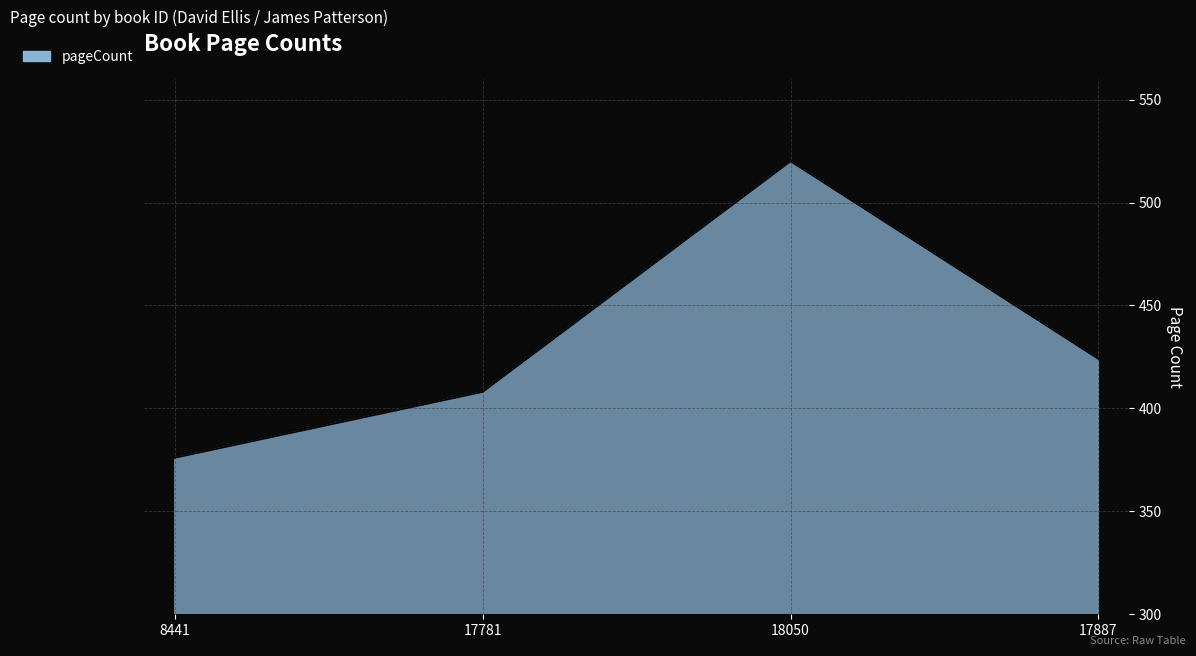

List the labels in order of value, largest first.

18050, 17887, 17781, 8441